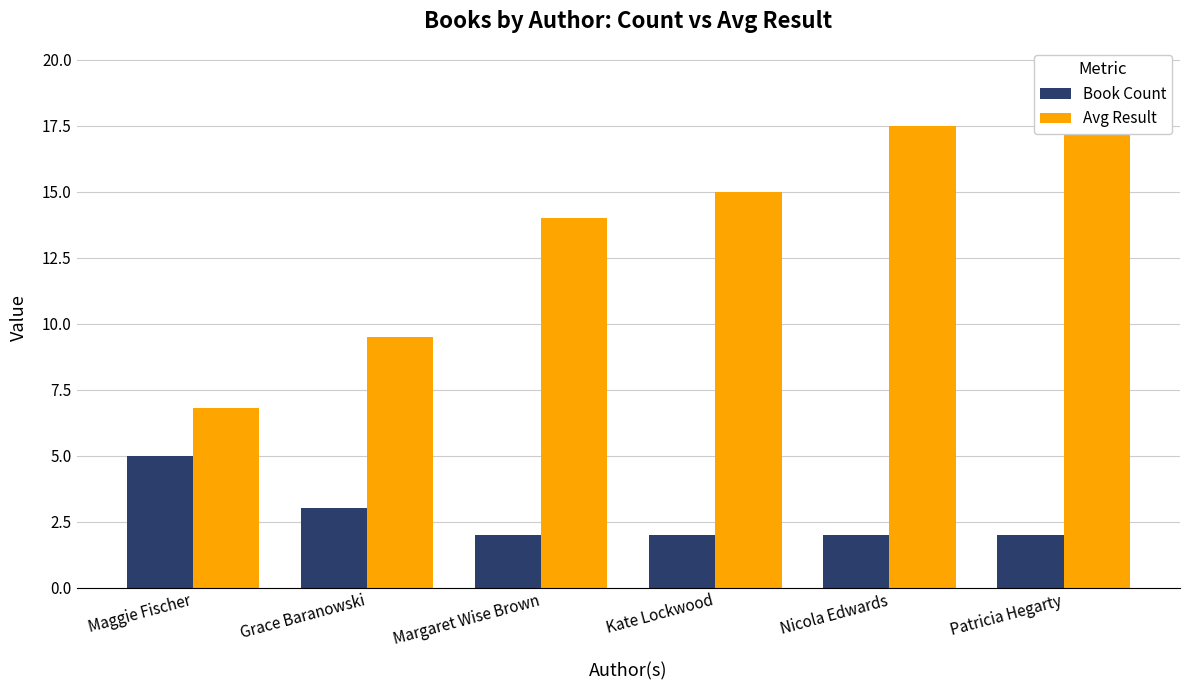

How many Book Count values are between 2 and 3?

5